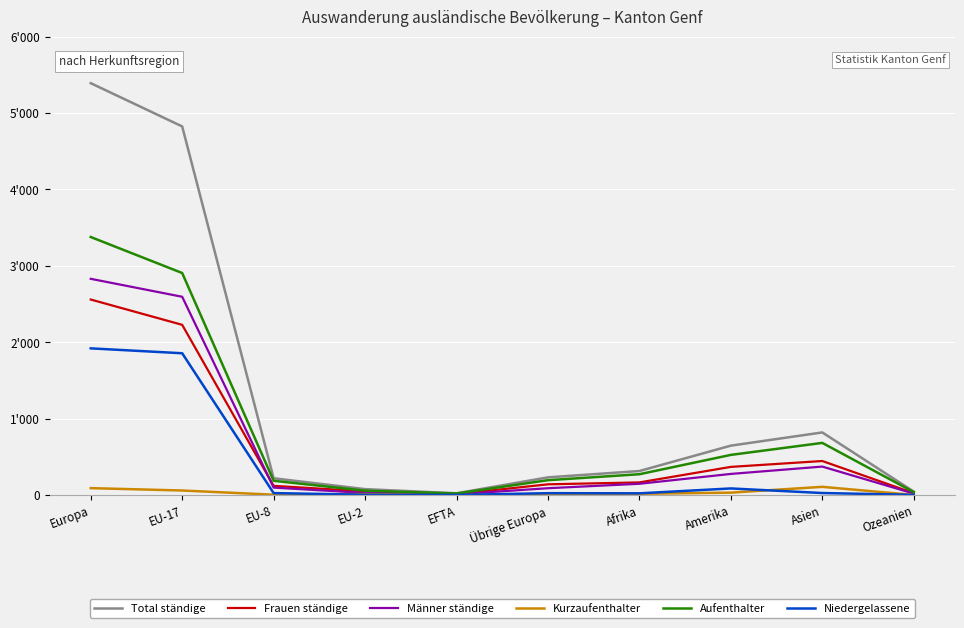

How many interior local valleys does the Kurzaufenthalter series have?

2